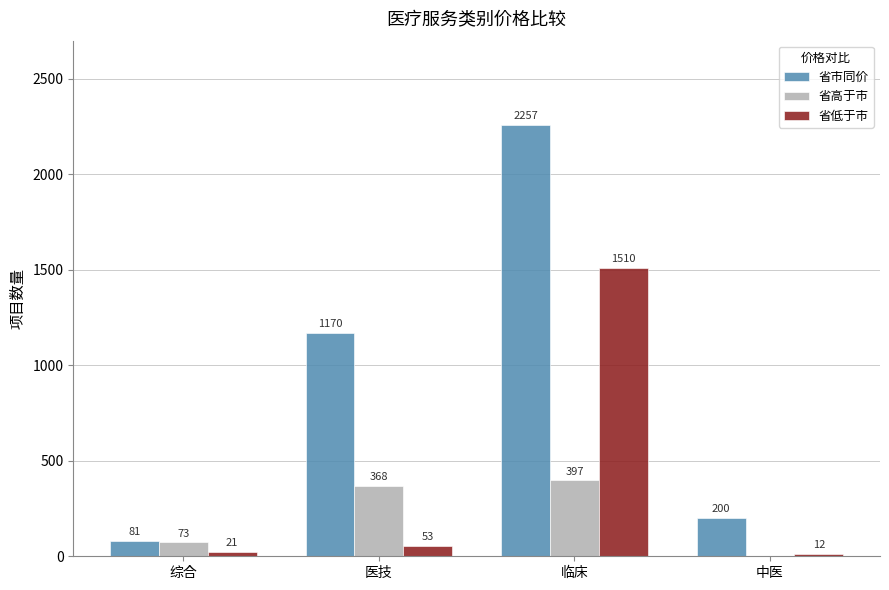

The 省高于市 series shows 73 at 综合. True or false?

True